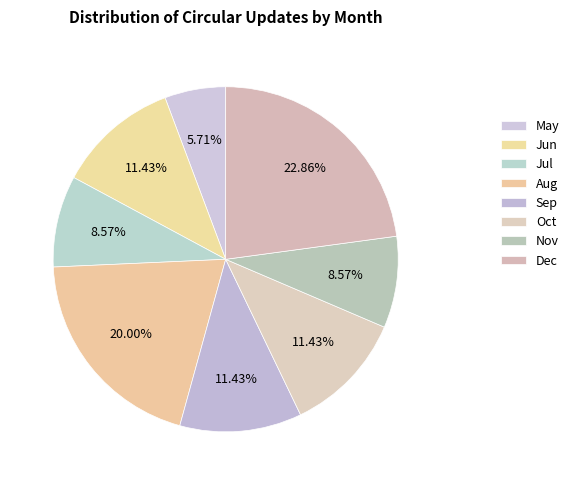

Count the number of slices in the pie.

8